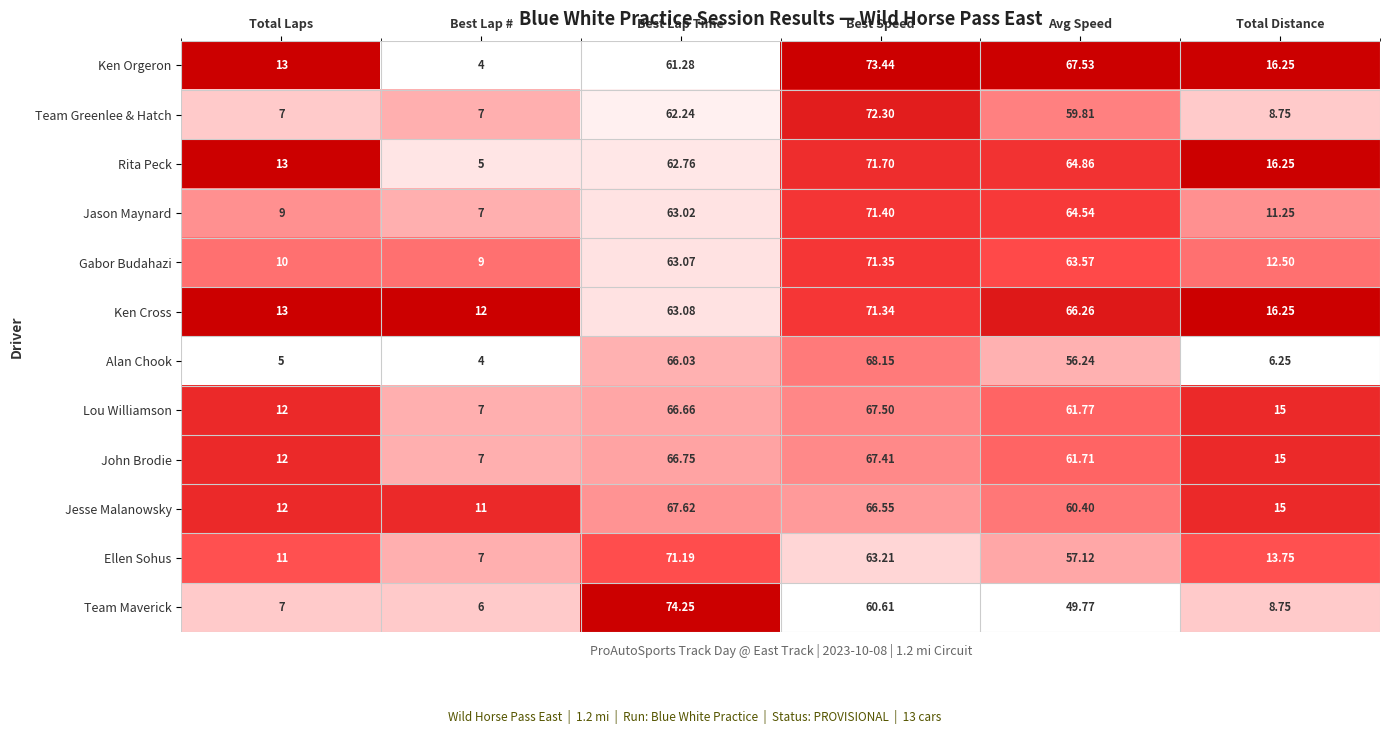

At which category is the sum across all series the highest?

Best Speed